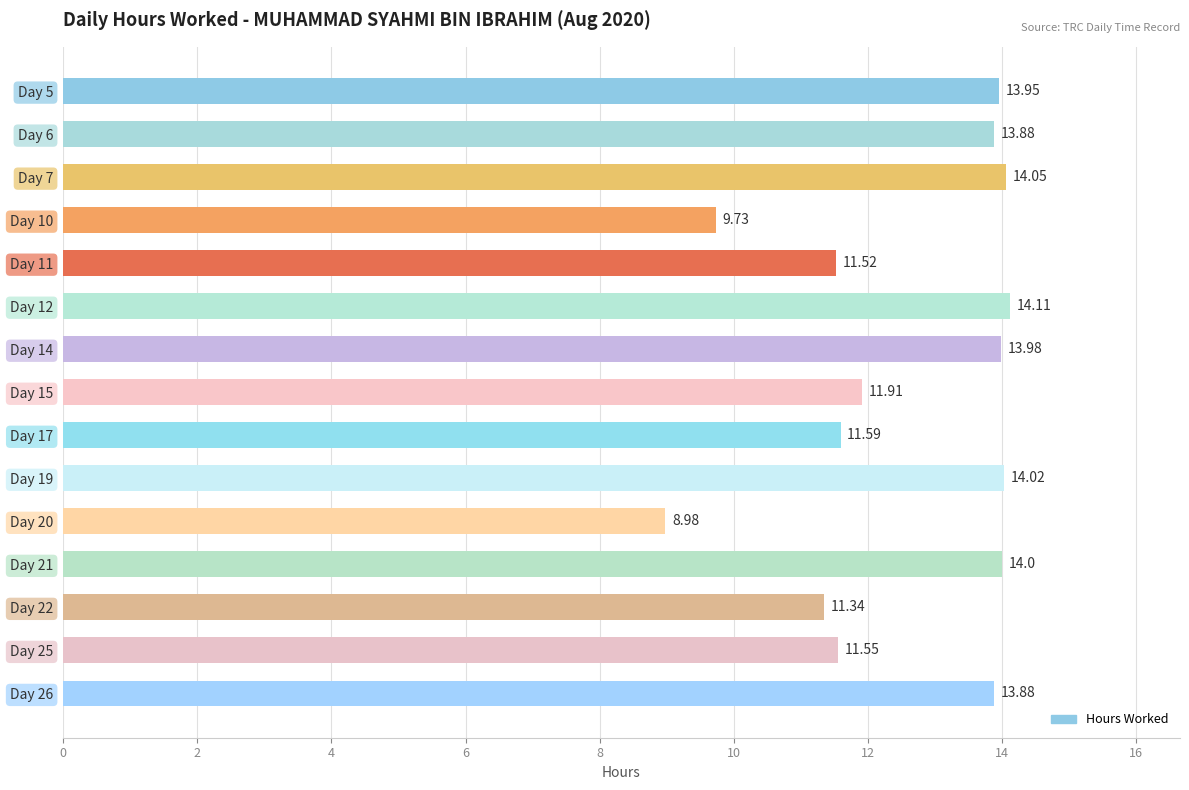

How many values are below 13?

7